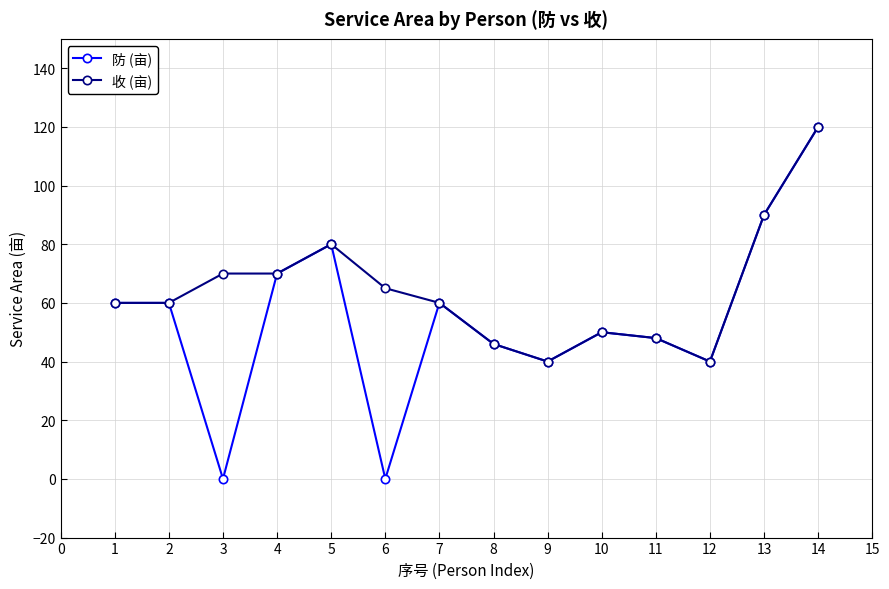

Which series has the largest range (max minus min)?

防 (亩)